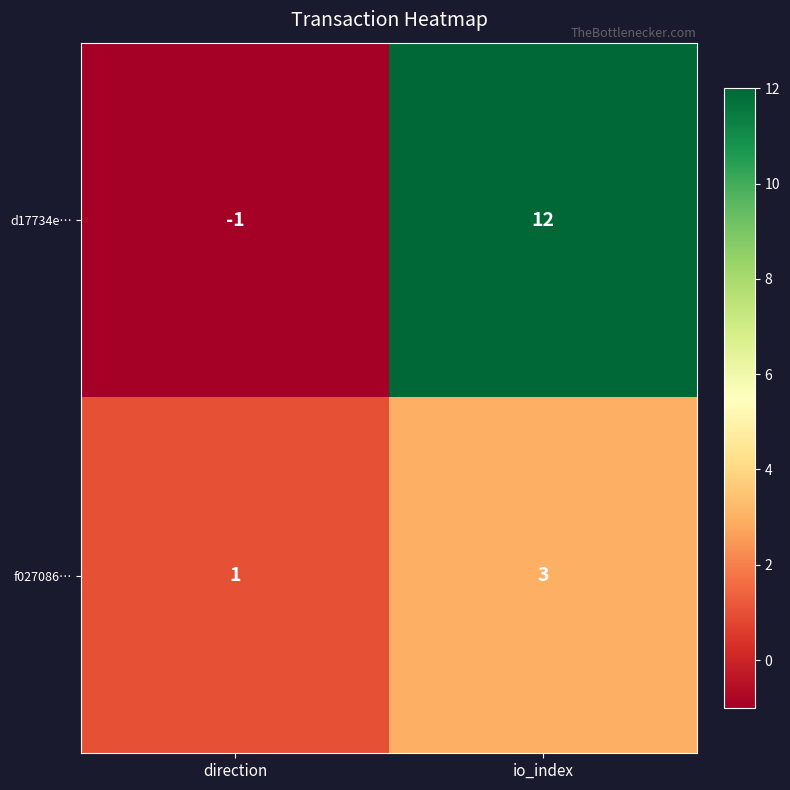

Which series has the largest range (max minus min)?

d17734e…